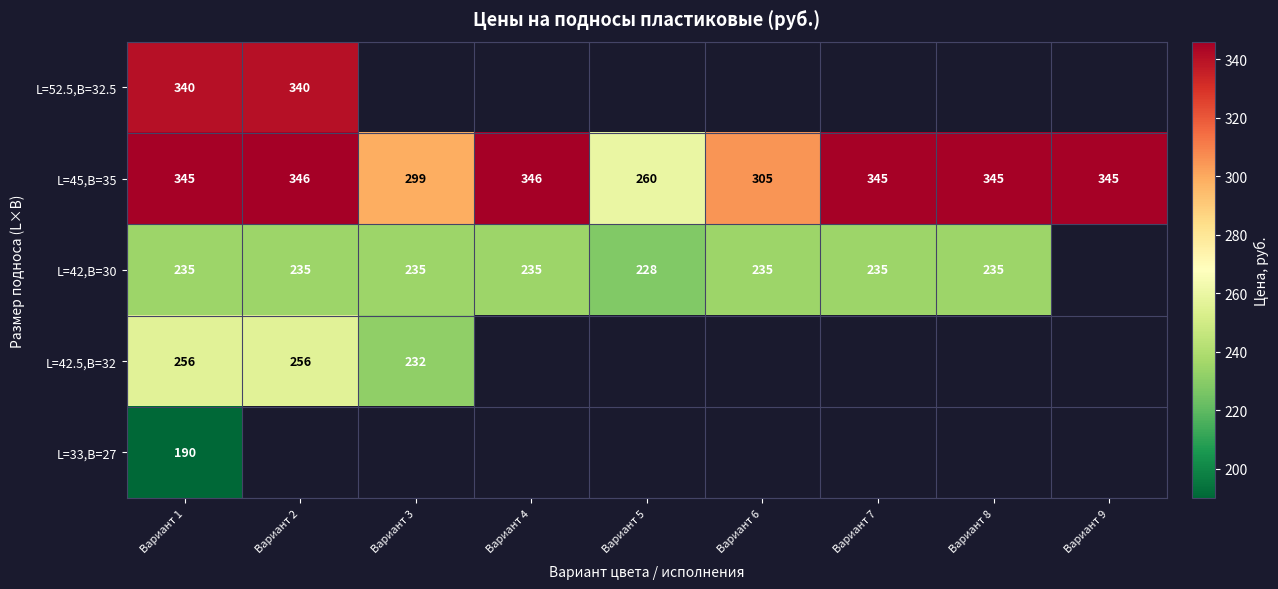

True or false: L=42,B=30 has a value of 347.1 at Вариант 3.

False